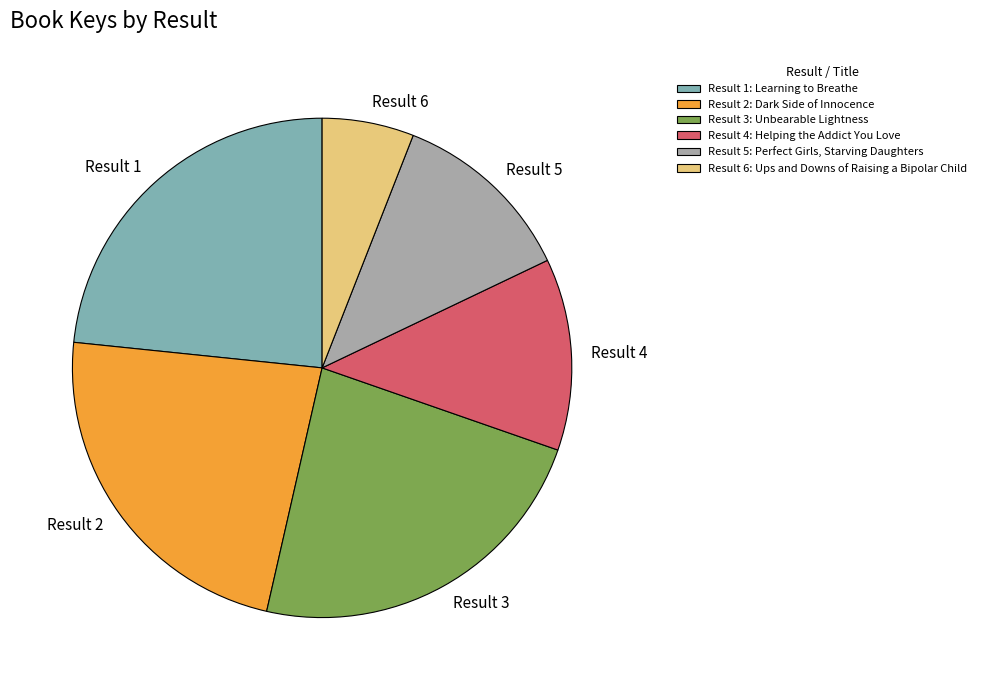

Do Result 5 and Result 2 together represent more than half of the pie?

No